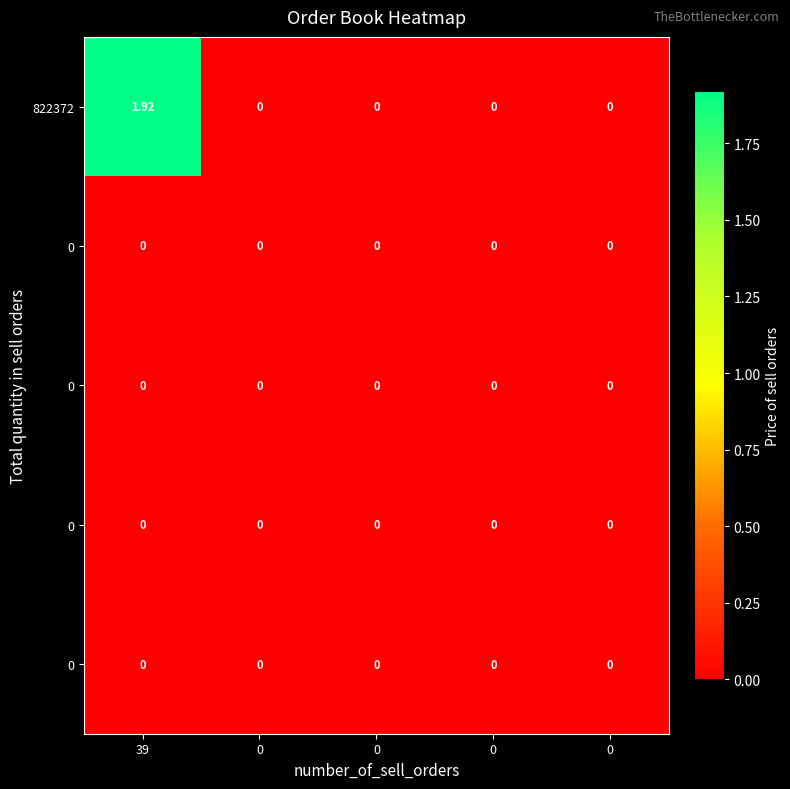

At which category is the sum across all series the highest?

39